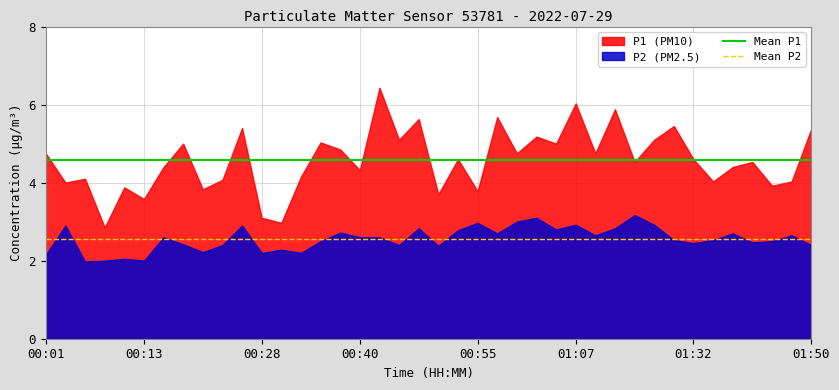

Rank the series by their maximum value, from lowest to highest.

P2 (PM2.5), P1 (PM10)